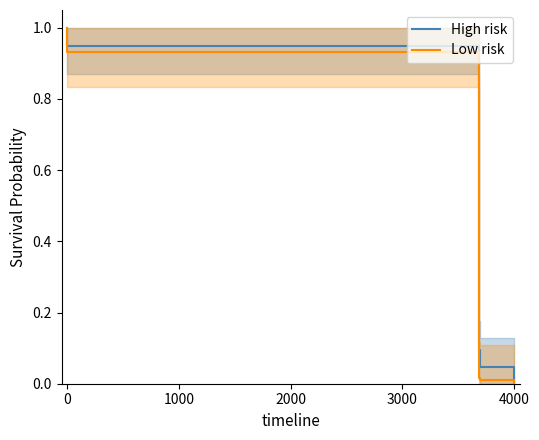

Rank the series by their maximum value, from lowest to highest.

High risk, Low risk